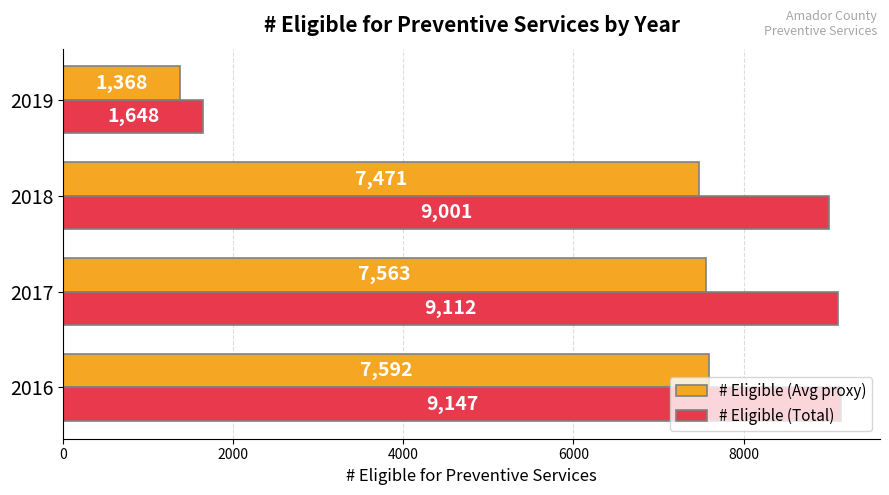

Between 2016 and 2019, which series saw the biggest shift?

# Eligible (Total)